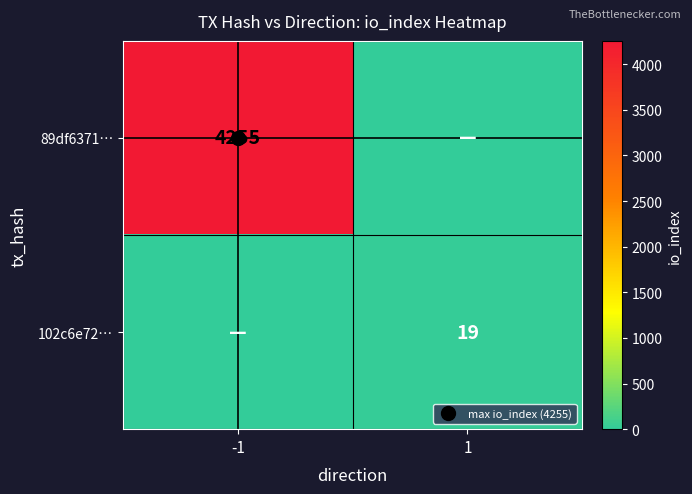

What is the sum of the 89df6371… values at -1 and 1?

4255